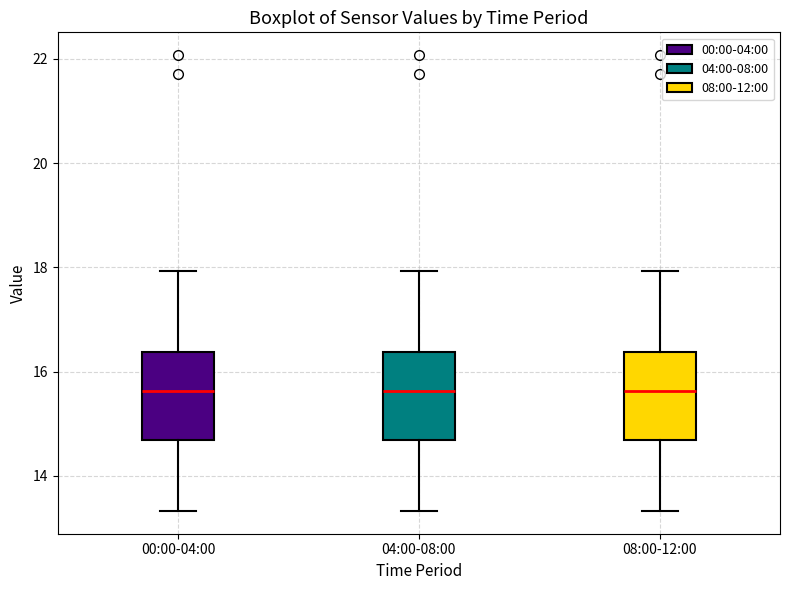

Reading left to right, read every box against the y-axis: the position of its median line, the range the box covers, and the ends of its whiskers. The values are not printed on the chart, so give them approximately, as read against the axis.

00:00-04:00: median 15.6, box 14.6 to 16.4, whiskers 13.4 to 18.0
04:00-08:00: median 15.6, box 14.6 to 16.4, whiskers 13.4 to 18.0
08:00-12:00: median 15.6, box 14.6 to 16.4, whiskers 13.4 to 18.0